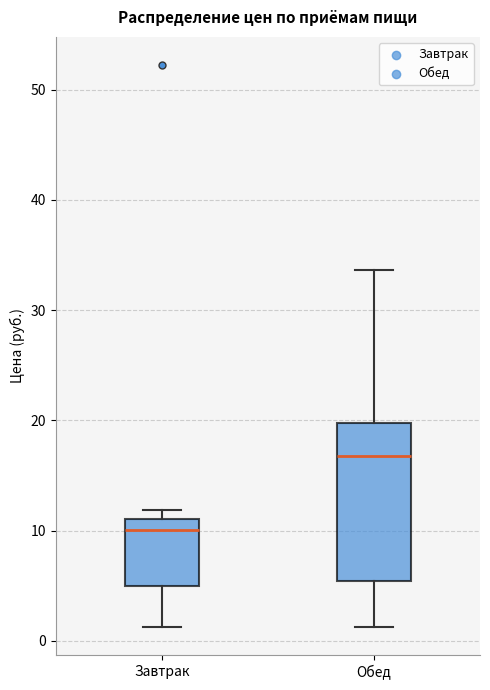

Where is the lower edge of the box for Обед on the y-axis? The values are not printed on the chart, so give them approximately, as read against the axis.

5